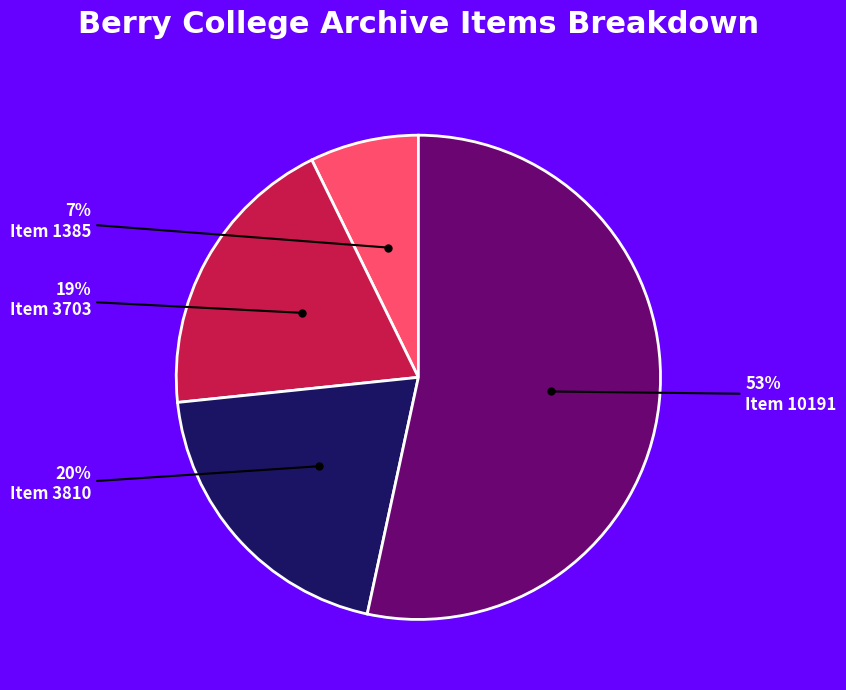

To the nearest percent, what is the average slice percentage?

25%